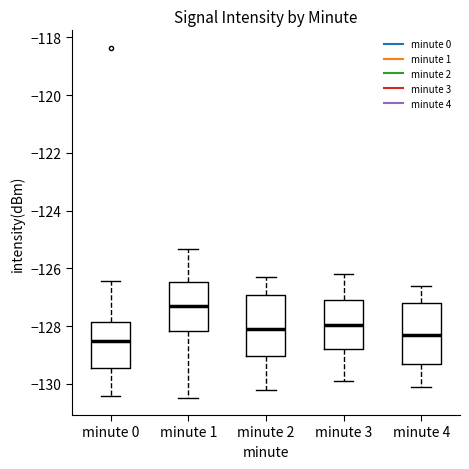

Where is the lower edge of the box for minute 1 on the y-axis? The values are not printed on the chart, so give them approximately, as read against the axis.

-128.2